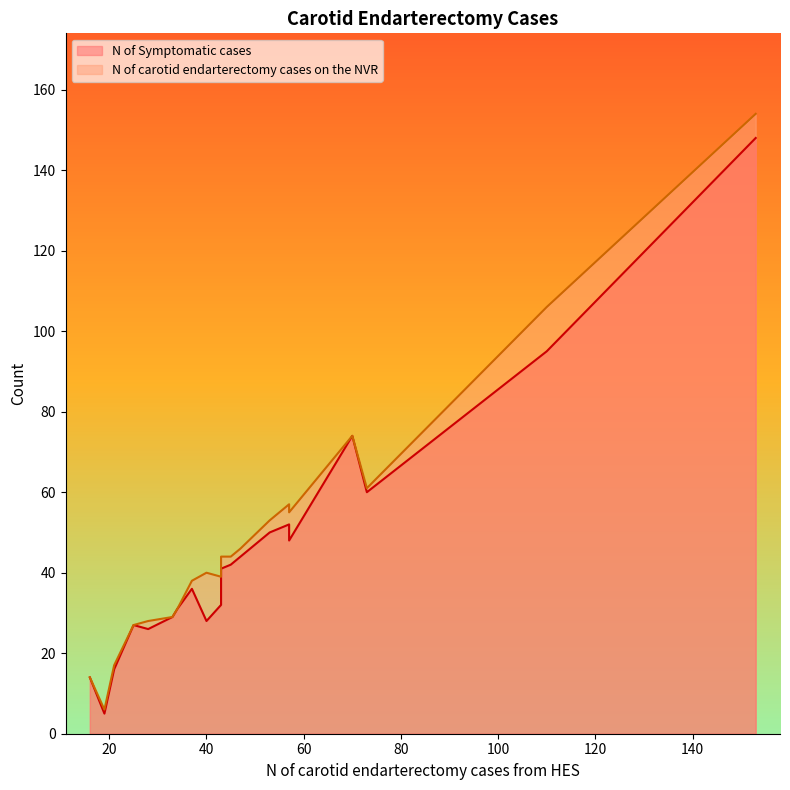

What is the spread (max minus min) of values at 53?

3